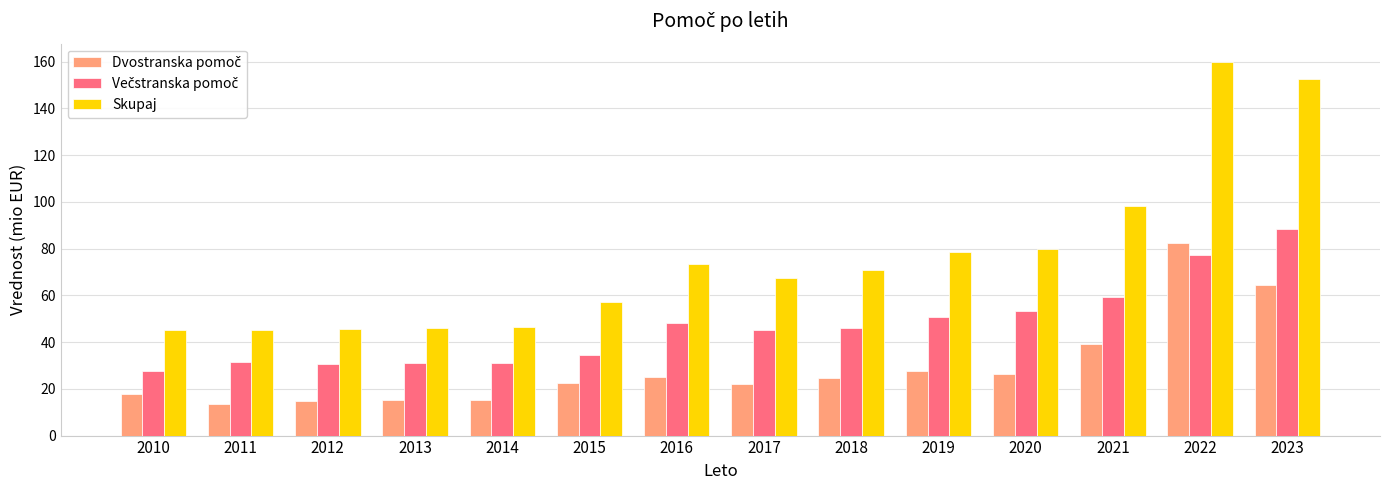

How many values in the Skupaj series exceed 70?

7